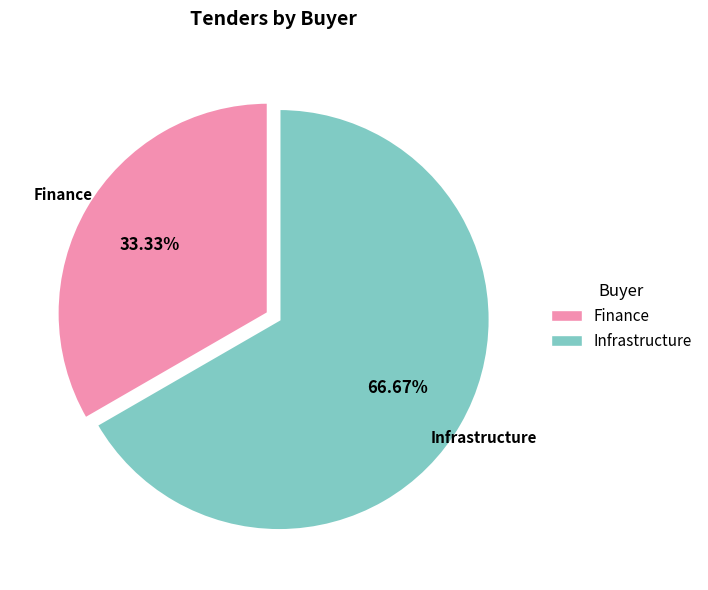

Does any single category account for the majority?

Yes